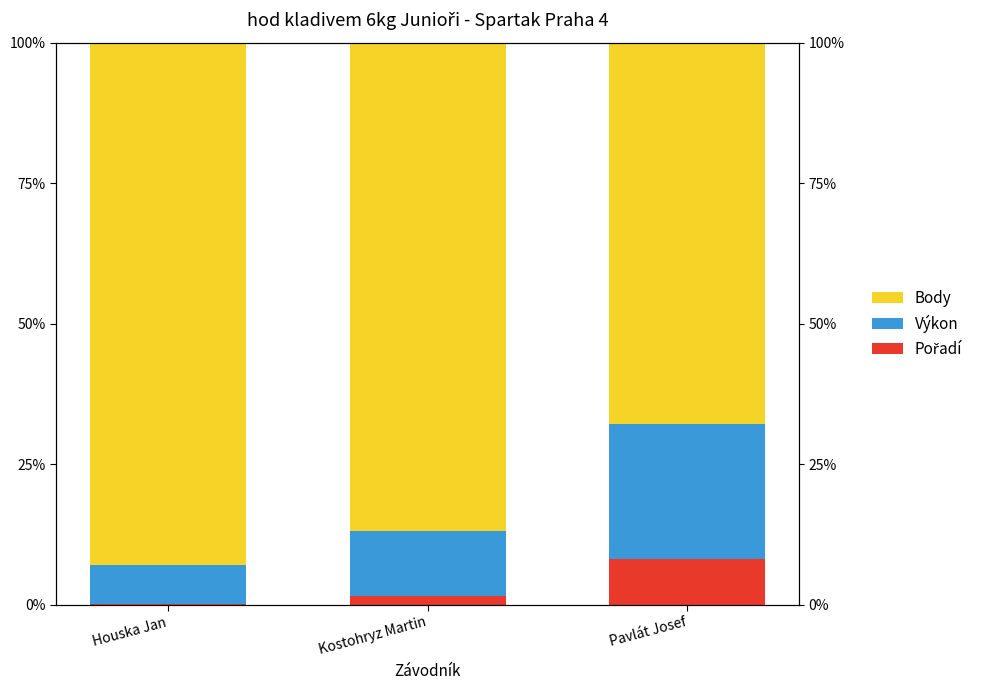

At how many categories does at least one series exceed 56?

3